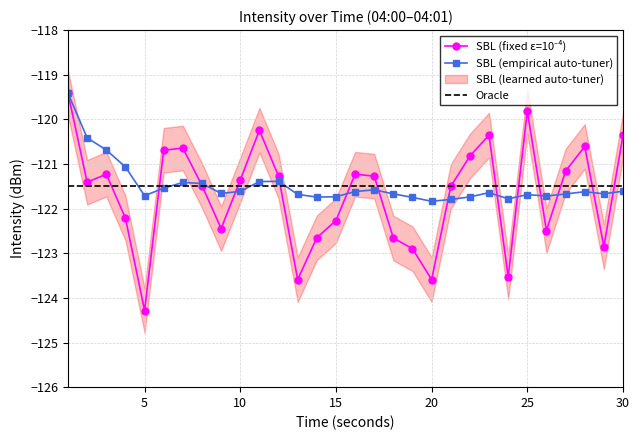

What is the maximum value for SBL (empirical auto-tuner)?

-119.4